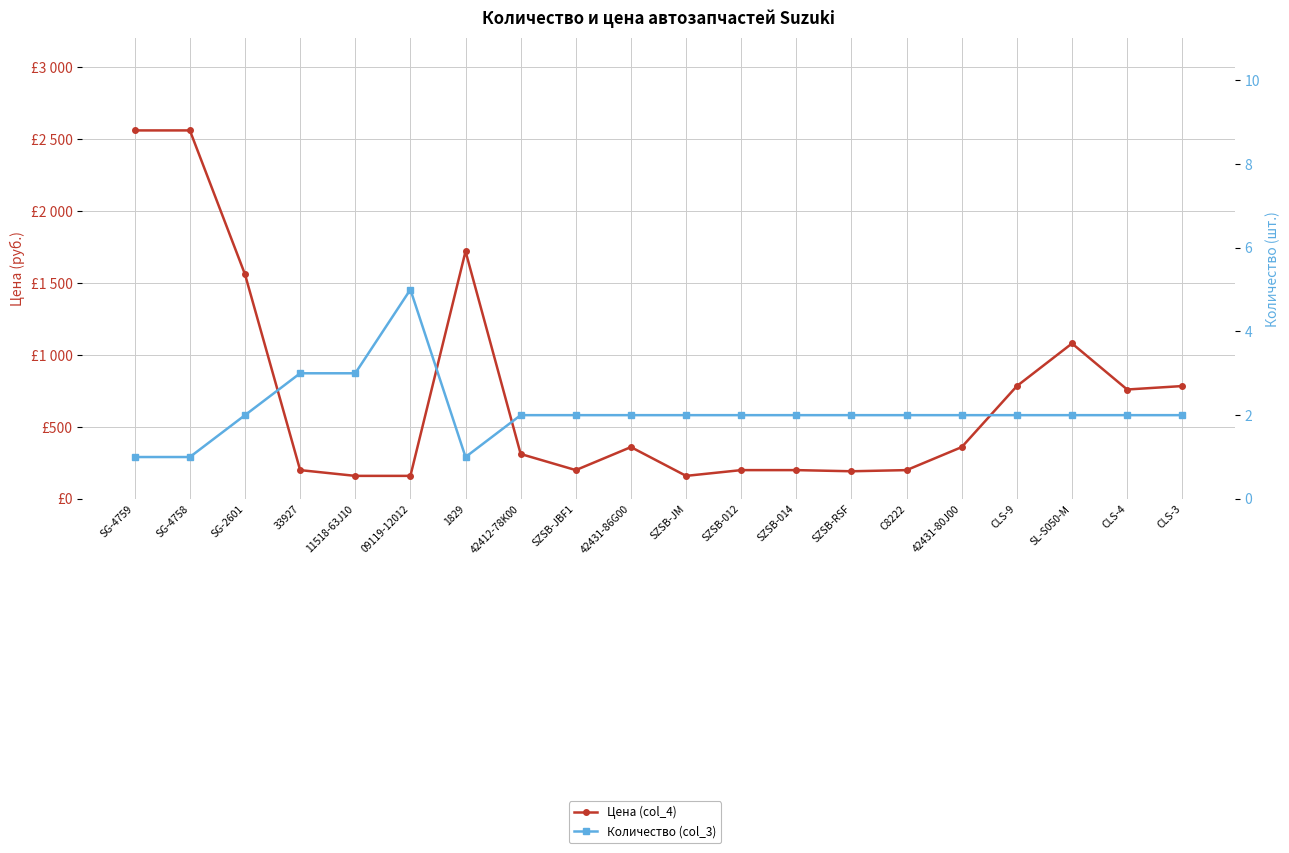

At which category does Цена (col_4) reach its first local peak?

1829